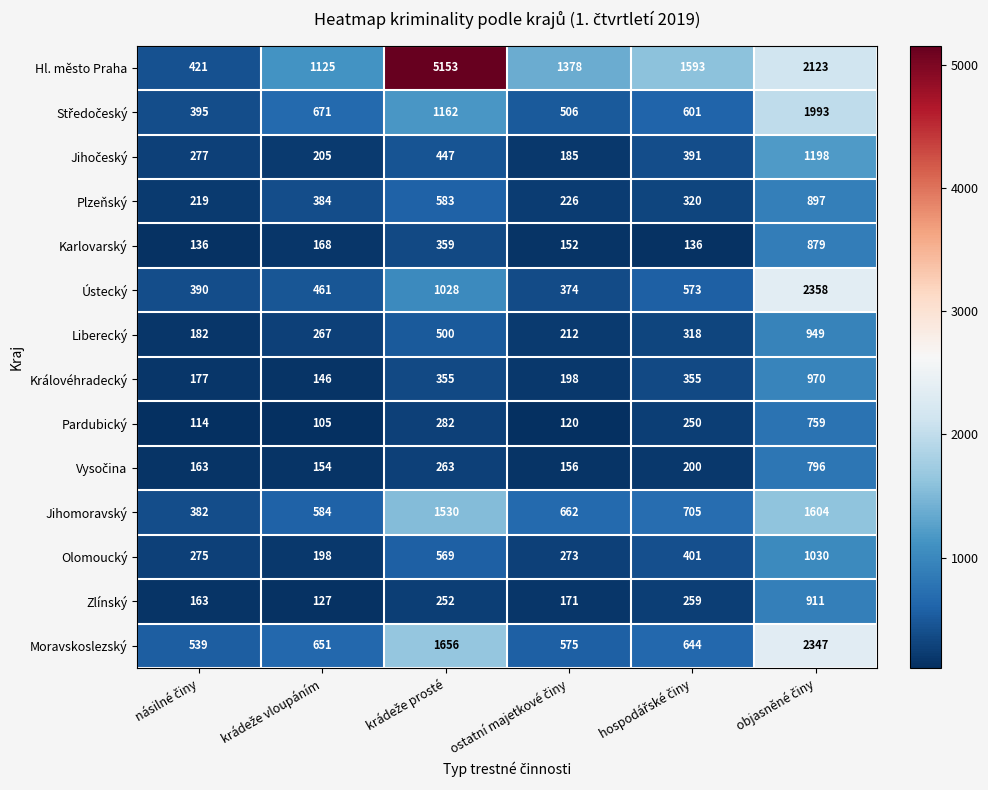

What is the difference between the second highest and second lowest values in the Ústecký series?

638